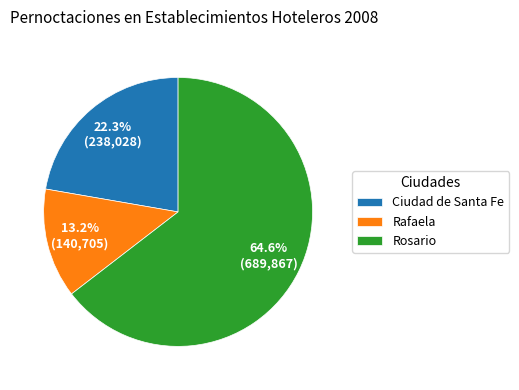

Which category has the biggest portion of the pie?

Rosario